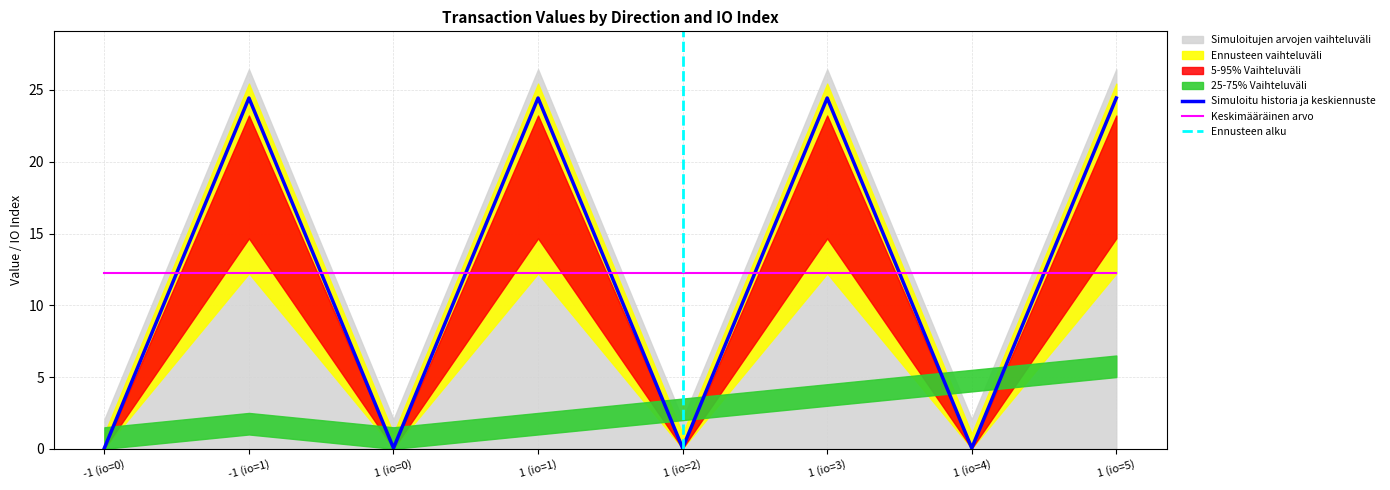

Reading left to right, transcribe all the data shown in this chart.

value: 0.1	24.4	0.1	24.4	0.1	24.4	0.1	24.4
io_index: 0.0	1.0	0.0	1.0	2.0	3.0	4.0	5.0
valid_mainchain: 1.0	1.0	1.0	1.0	1.0	1.0	1.0	1.0
value_lower: 0.0	12.0	0.0	12.0	0.0	12.0	0.0	12.0
value_upper: 0.1	26.0	0.1	26.0	0.1	26.0	0.1	26.0